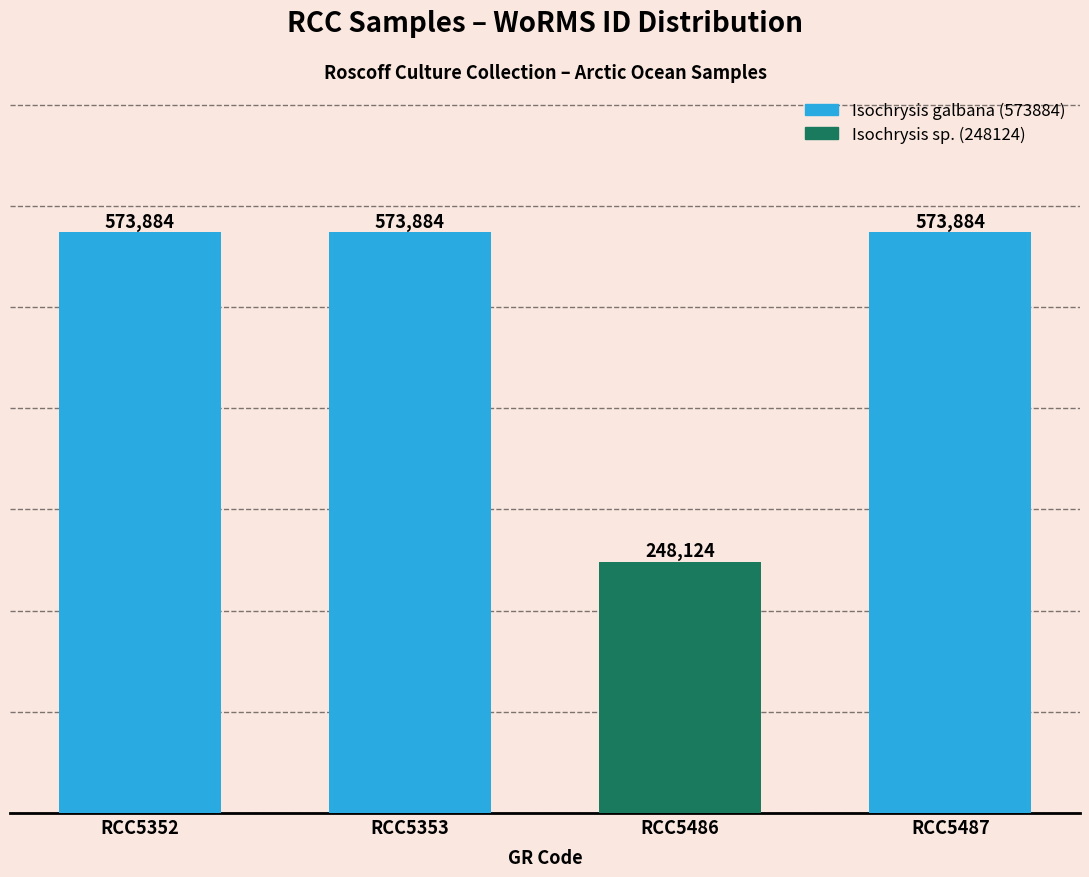

What is the ratio of the value at RCC5487 to the value at RCC5353?

1.0